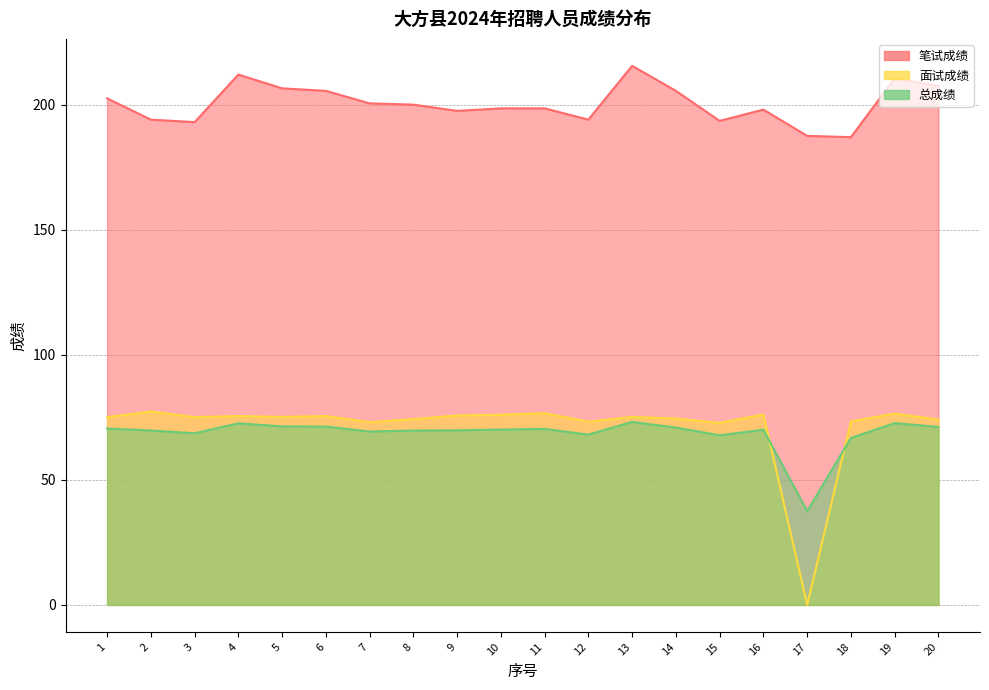

True or false: 笔试成绩 and 面试成绩 intersect in this chart.

False